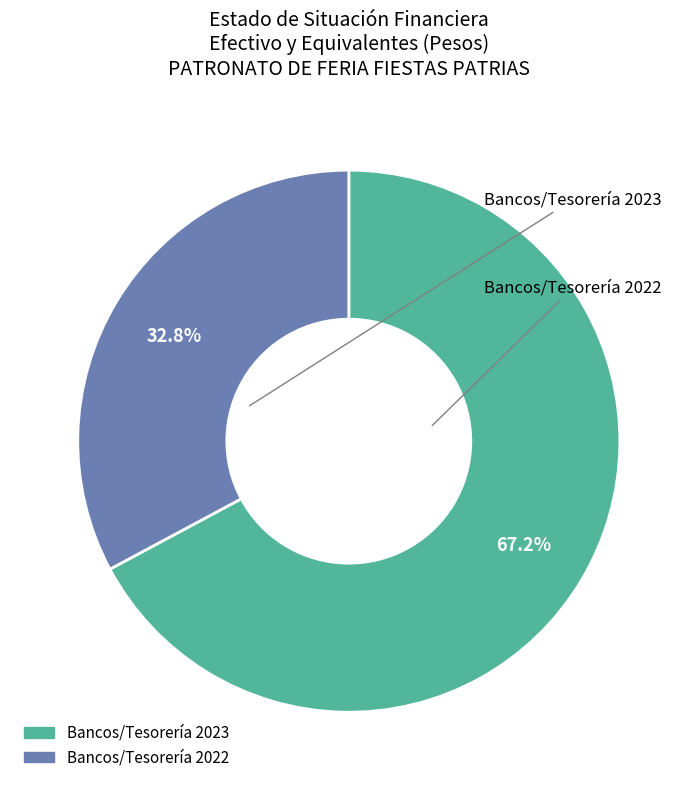

Is there any slice that represents more than half of the pie?

Yes